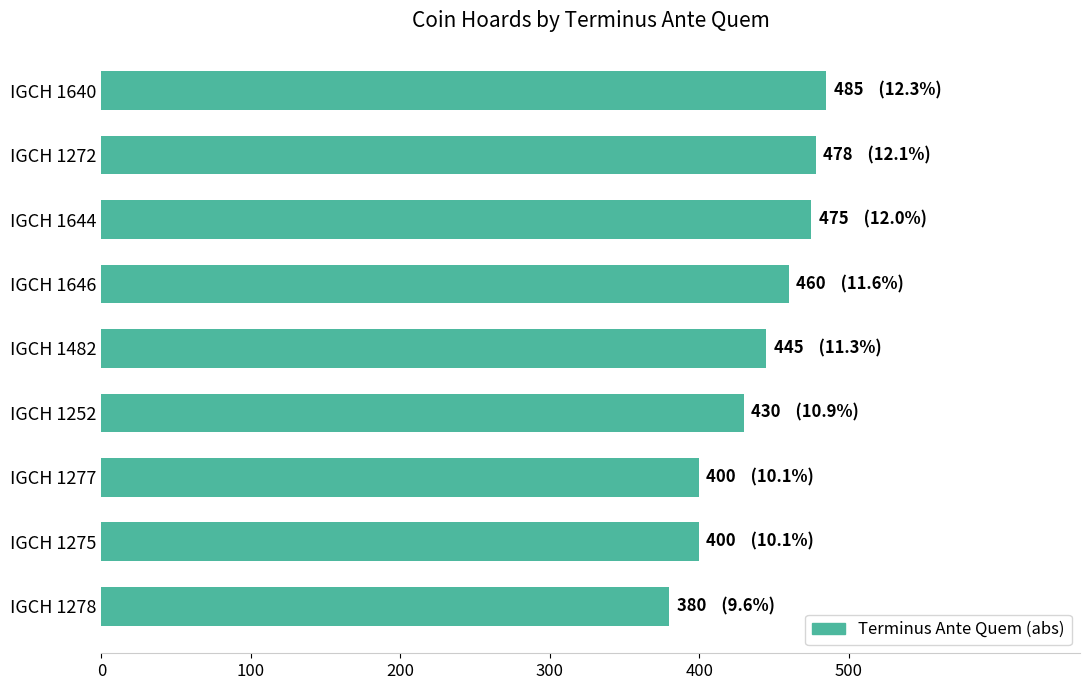

Which has a higher value, IGCH 1482 or IGCH 1272?

IGCH 1272